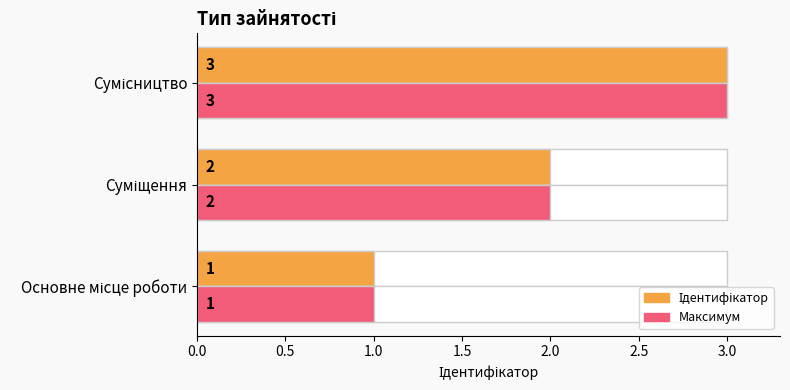

How many groups of bars are there?

3